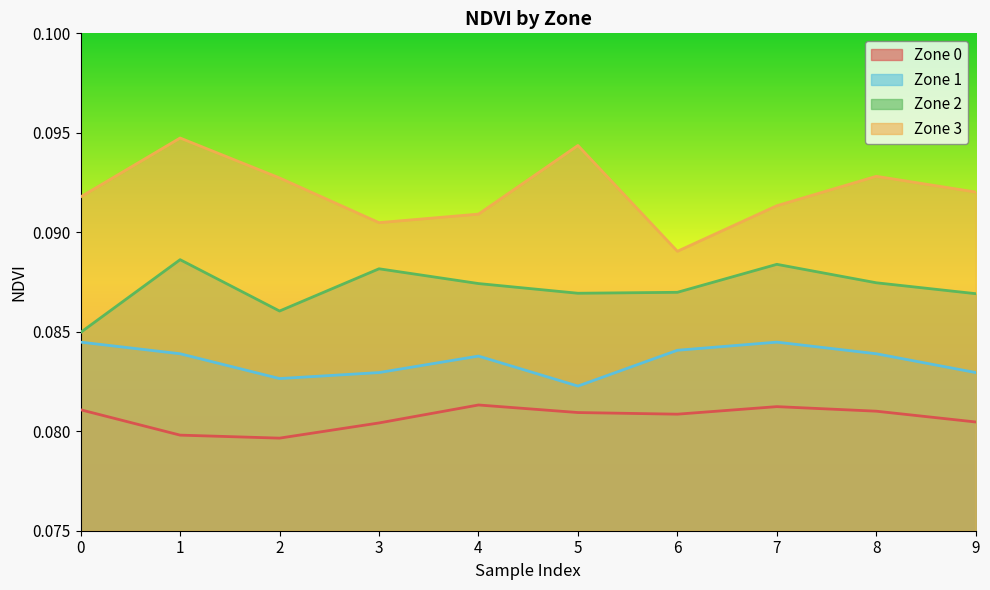

List the series in order of their overall mean, lowest first.

Zone 0, Zone 1, Zone 2, Zone 3